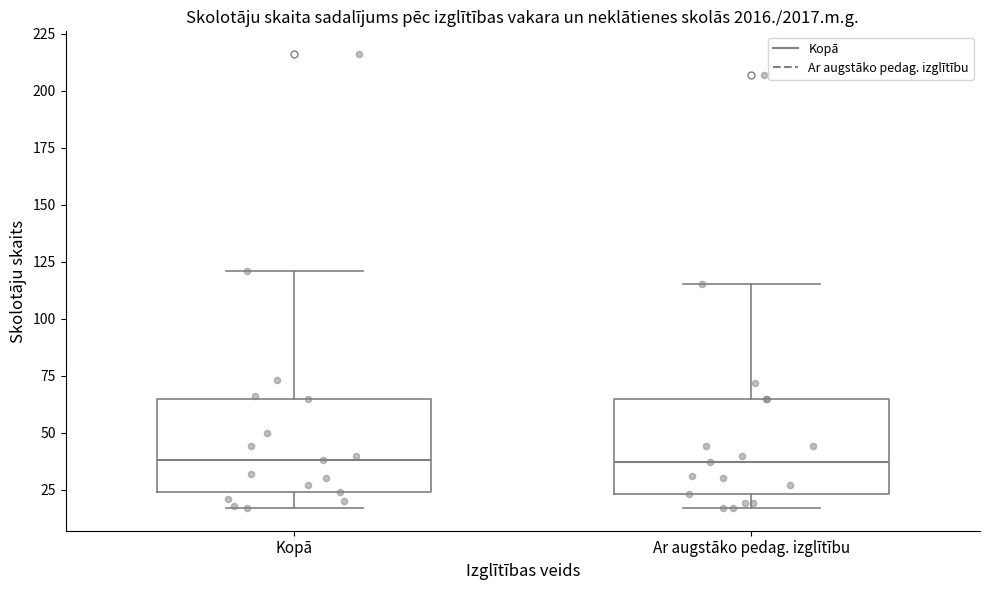

Where does the median line of the box for Ar augstāko pedag. izglītību sit on the y-axis? The values are not printed on the chart, so give them approximately, as read against the axis.

35